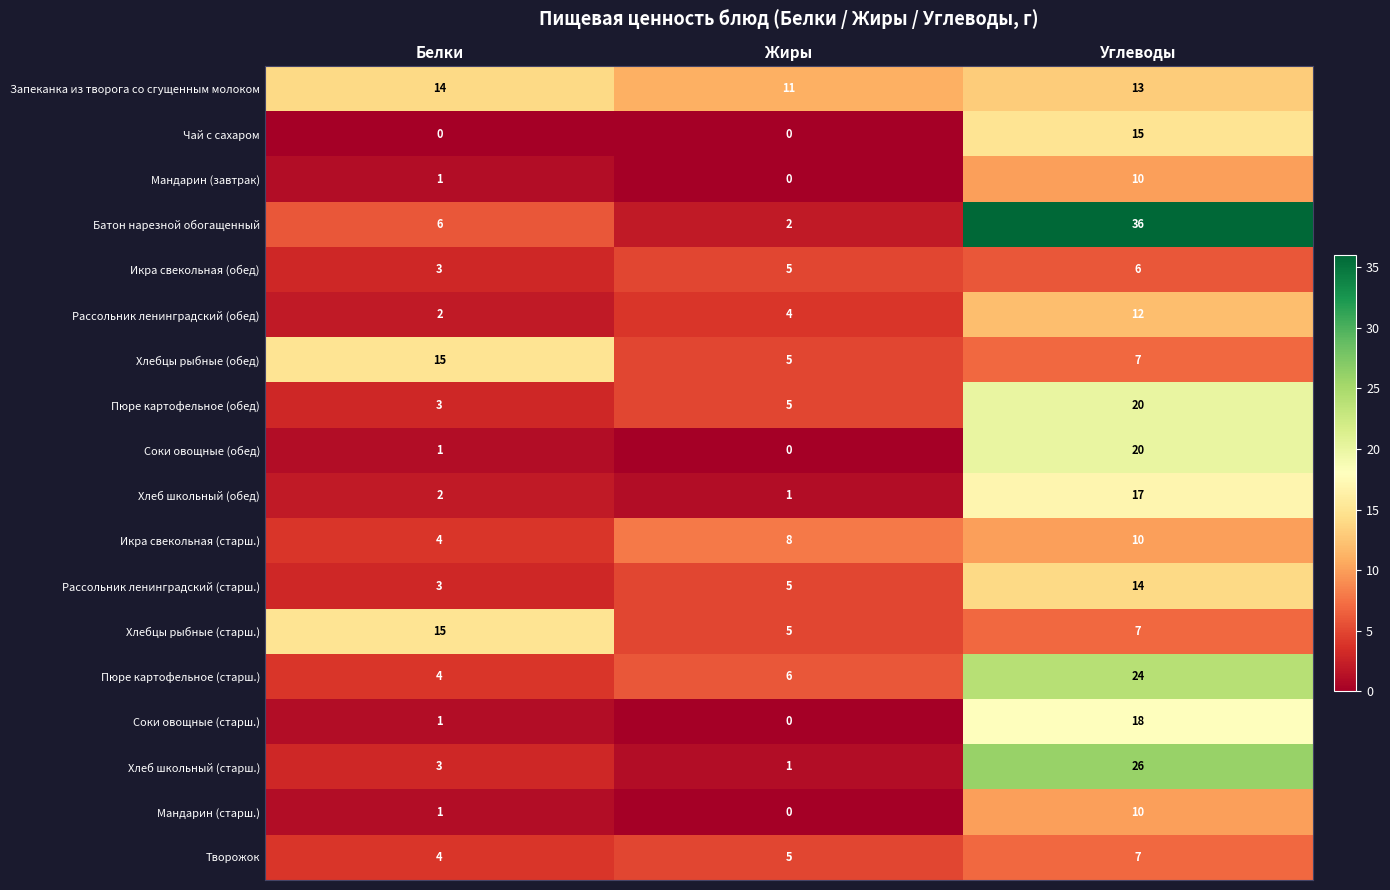

What is the spread (max minus min) of values at Белки?

15